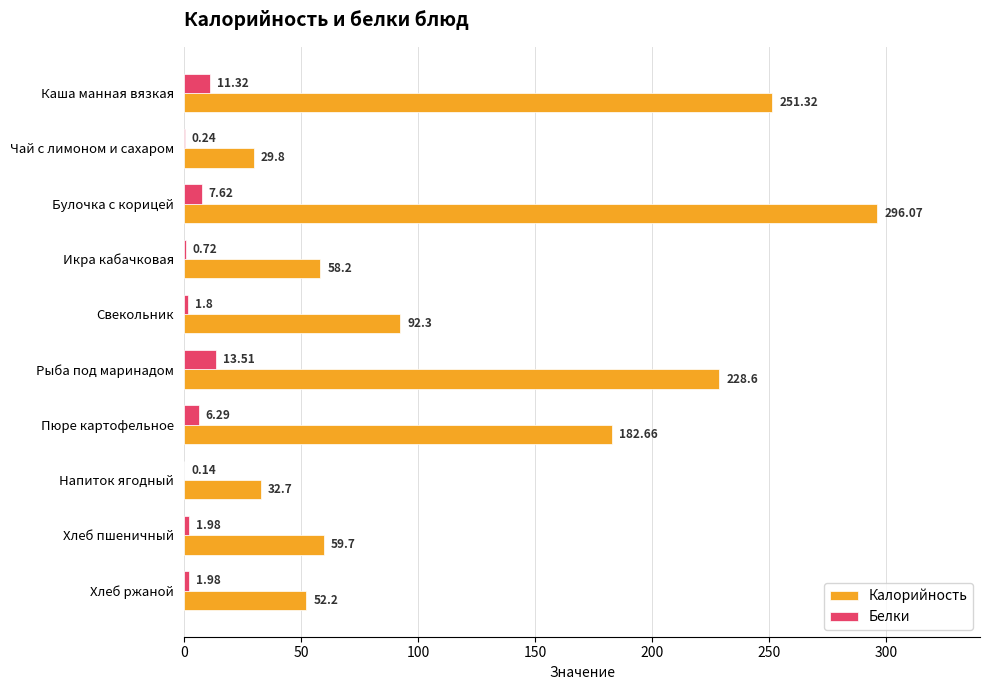

How many values in the Белки series exceed 1?

7